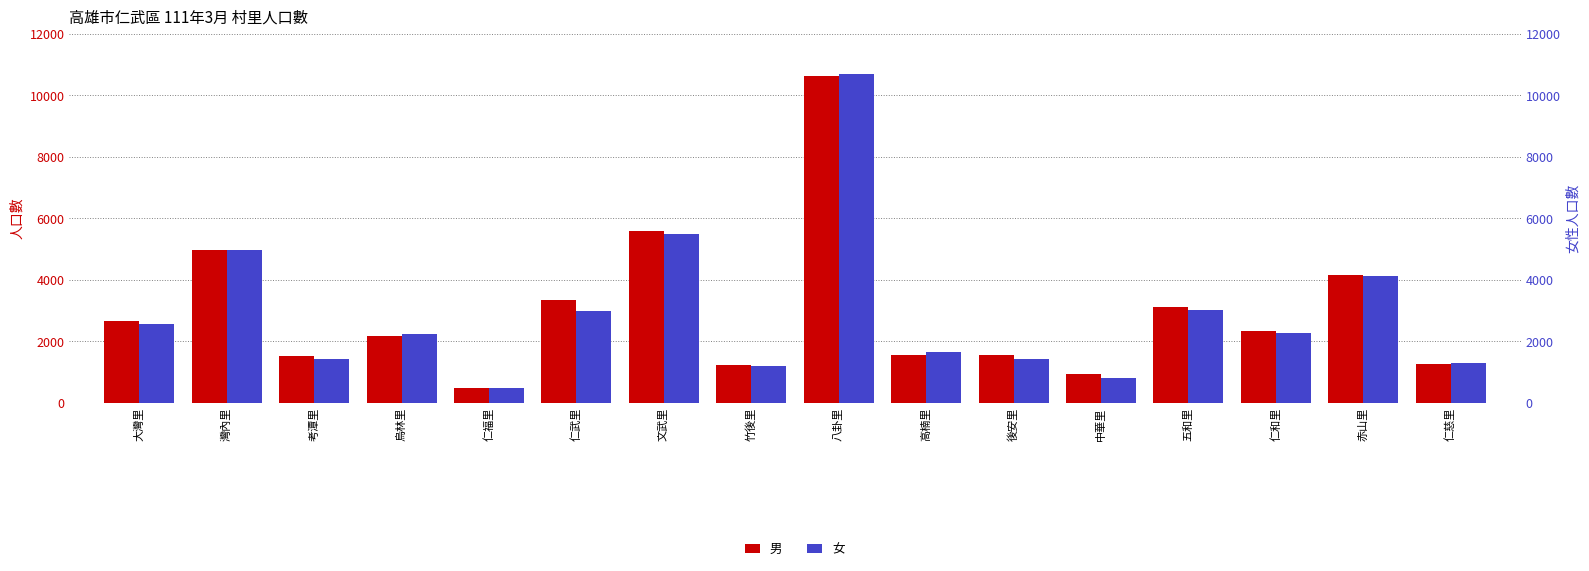

What is the average value of the 男 series?

2965